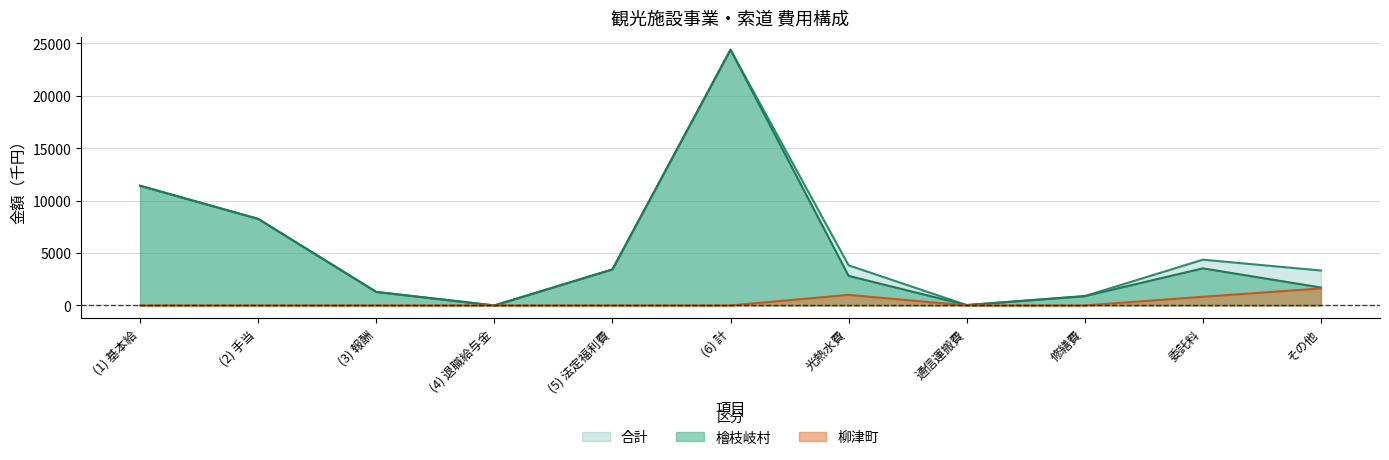

Where is the first local maximum for 合計?

(6) 計